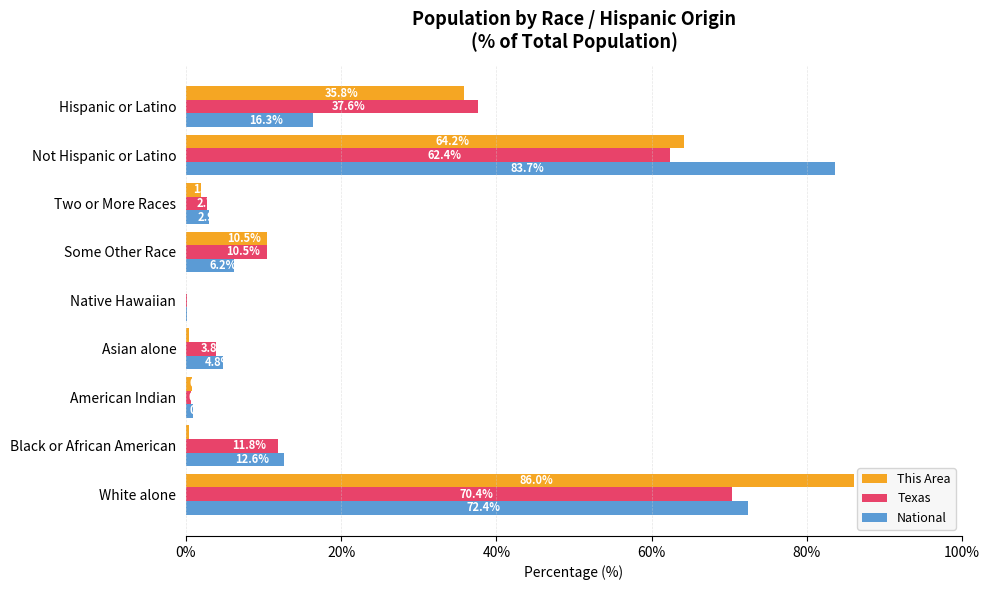

The National series shows 72.4 at White alone. True or false?

True